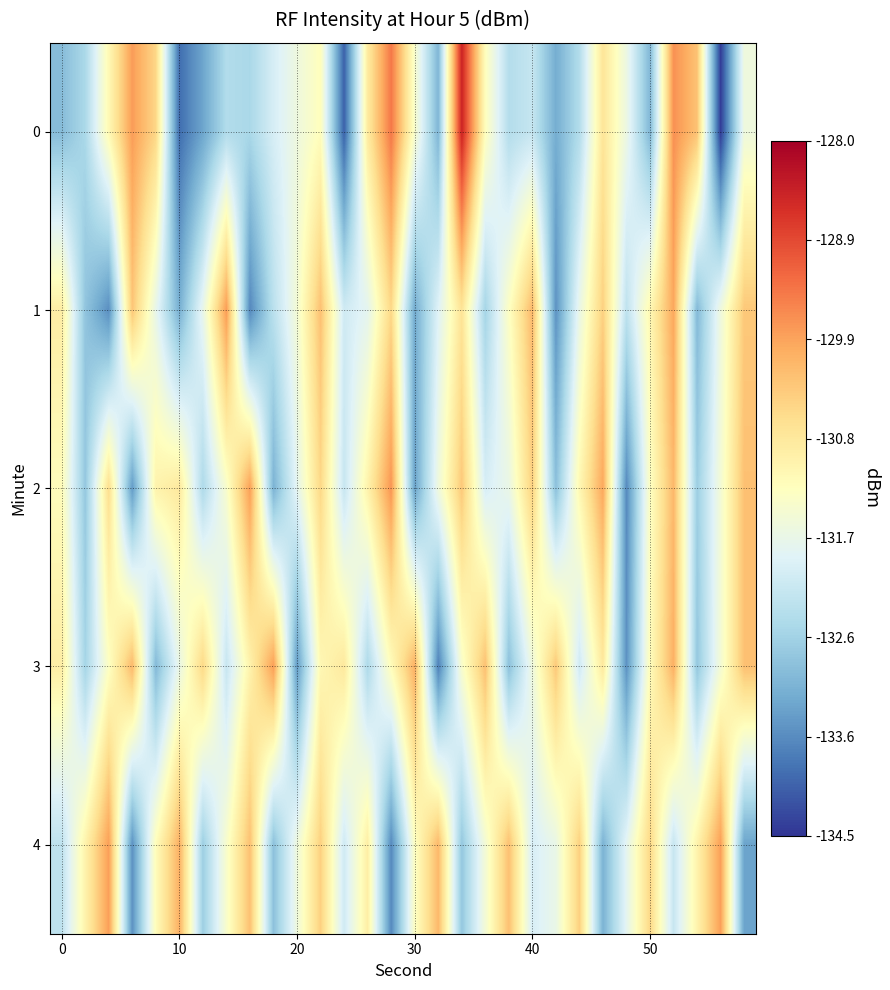

List the series in order of their peak value, lowest first.

3, 4, 1, 2, 0